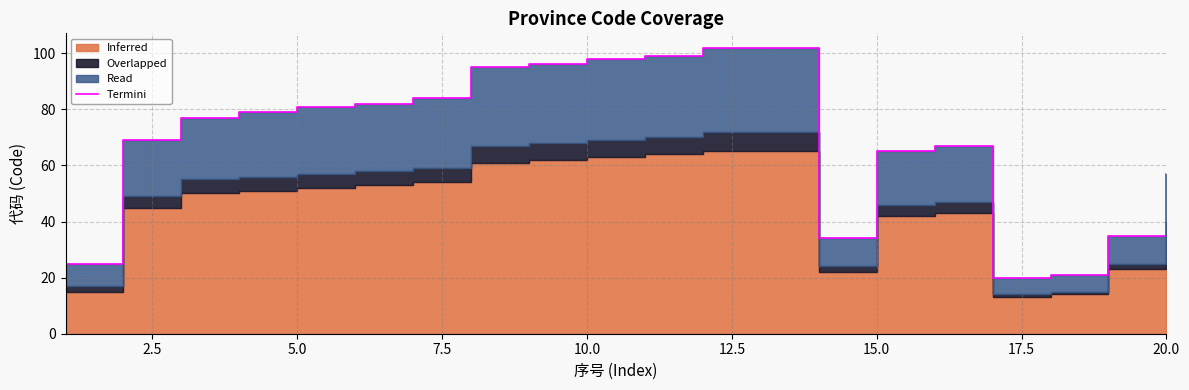

Reading left to right, what are all the values shown in this chart?

25	69	77	79	81	82	84	95	96	98	99	102	102	34	65	67	20	21	35	57